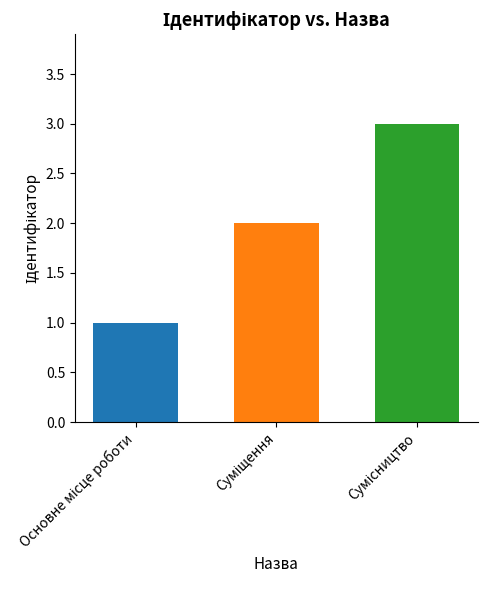

What is the greatest value displayed?

3